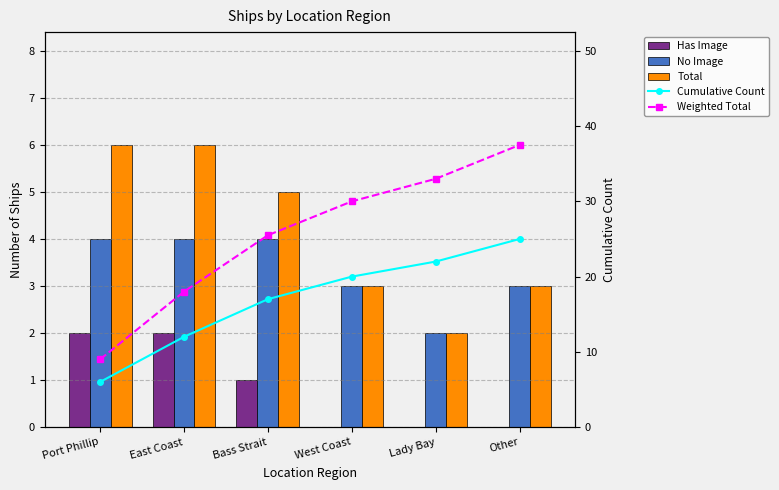

Rank the series at East Coast from lowest to highest value.

Has Image, No Image, Total, Cumulative Count, Weighted Total